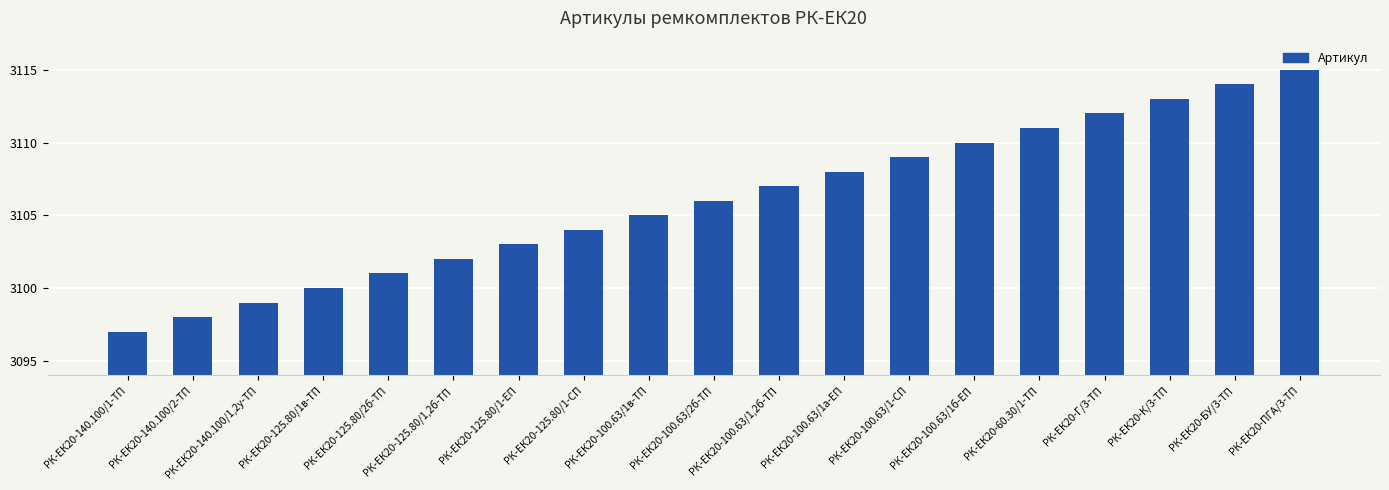

What is the greatest value displayed?

3115